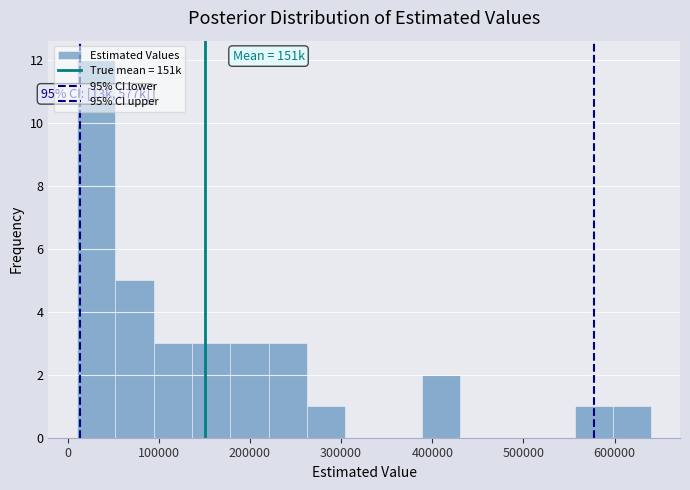

Over which range of the x-axis is the bar tallest?

10000 to 50000